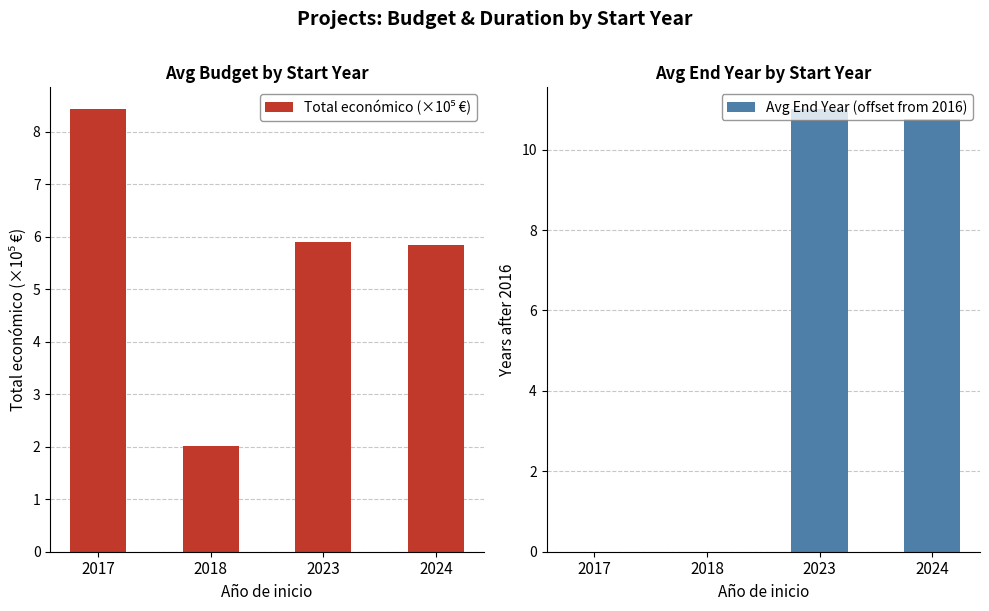

What is the difference between the maximum and minimum values in the Total económico (×10⁵ €) series?

6.4